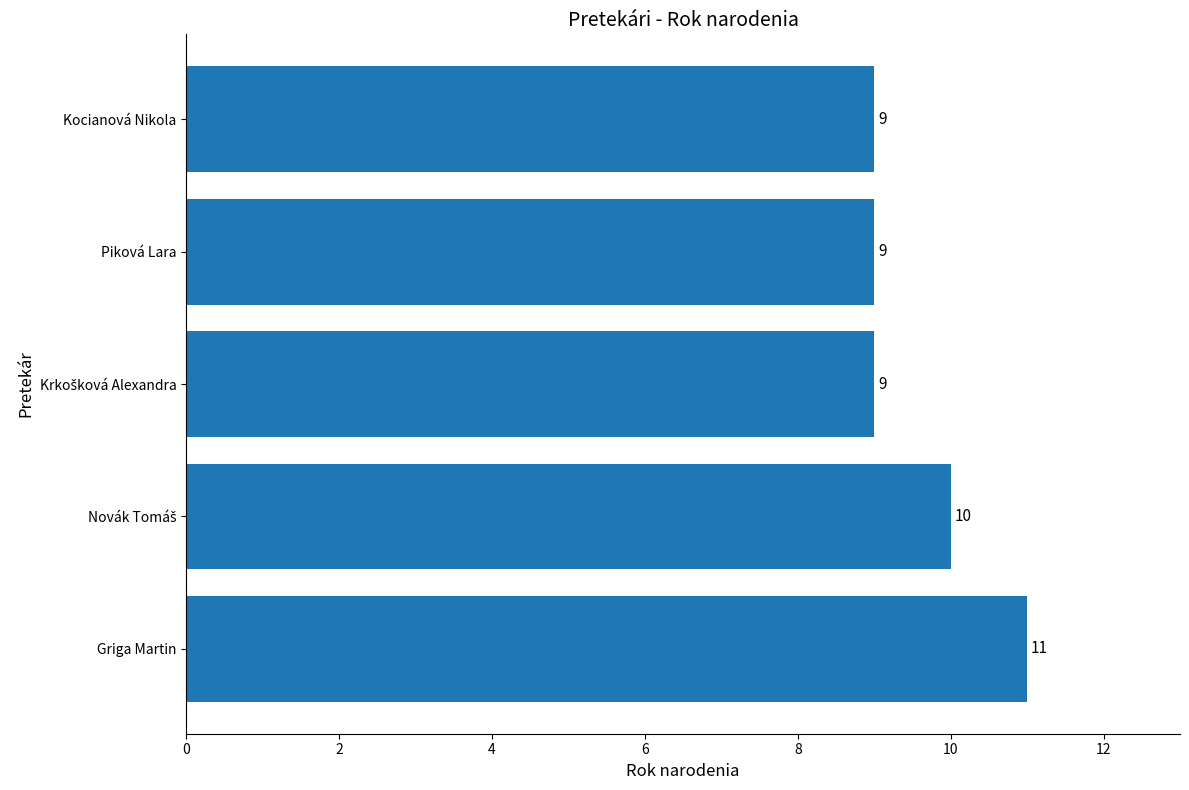

What is the ratio of the value at Kocianová Nikola to the value at Griga Martin?

0.8